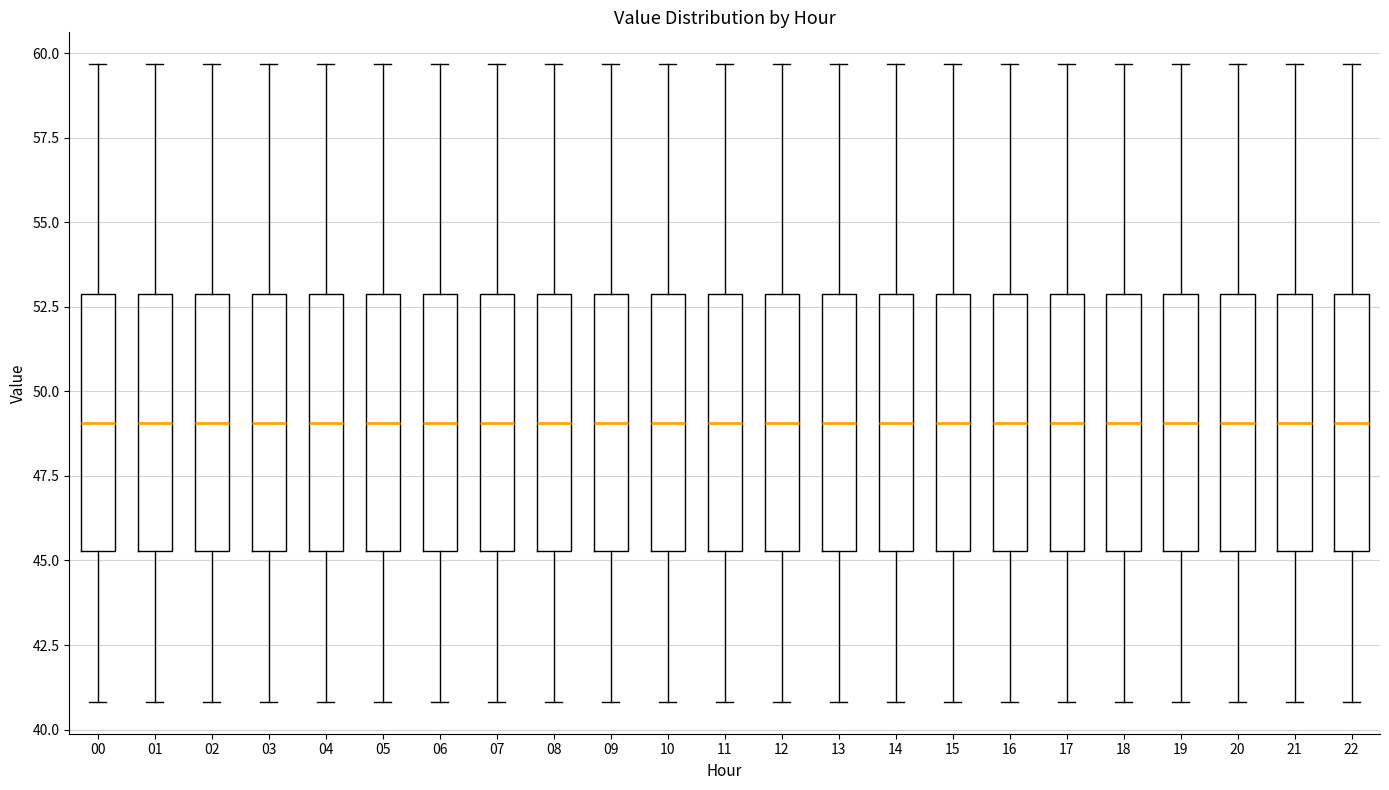

Reading left to right, transcribe this box plot: for each box, give where its median line is, the range the box spans, and where its two whiskers end, as read against the y-axis. The values are not printed on the chart, so give them approximately, as read against the axis.

00: median 49.0, box 45.5 to 53.0, whiskers 41.0 to 59.5
01: median 49.0, box 45.5 to 53.0, whiskers 41.0 to 59.5
02: median 49.0, box 45.5 to 53.0, whiskers 41.0 to 59.5
03: median 49.0, box 45.5 to 53.0, whiskers 41.0 to 59.5
04: median 49.0, box 45.5 to 53.0, whiskers 41.0 to 59.5
05: median 49.0, box 45.5 to 53.0, whiskers 41.0 to 59.5
06: median 49.0, box 45.5 to 53.0, whiskers 41.0 to 59.5
07: median 49.0, box 45.5 to 53.0, whiskers 41.0 to 59.5
08: median 49.0, box 45.5 to 53.0, whiskers 41.0 to 59.5
09: median 49.0, box 45.5 to 53.0, whiskers 41.0 to 59.5
10: median 49.0, box 45.5 to 53.0, whiskers 41.0 to 59.5
11: median 49.0, box 45.5 to 53.0, whiskers 41.0 to 59.5
12: median 49.0, box 45.5 to 53.0, whiskers 41.0 to 59.5
13: median 49.0, box 45.5 to 53.0, whiskers 41.0 to 59.5
14: median 49.0, box 45.5 to 53.0, whiskers 41.0 to 59.5
15: median 49.0, box 45.5 to 53.0, whiskers 41.0 to 59.5
16: median 49.0, box 45.5 to 53.0, whiskers 41.0 to 59.5
17: median 49.0, box 45.5 to 53.0, whiskers 41.0 to 59.5
18: median 49.0, box 45.5 to 53.0, whiskers 41.0 to 59.5
19: median 49.0, box 45.5 to 53.0, whiskers 41.0 to 59.5
20: median 49.0, box 45.5 to 53.0, whiskers 41.0 to 59.5
21: median 49.0, box 45.5 to 53.0, whiskers 41.0 to 59.5
22: median 49.0, box 45.5 to 53.0, whiskers 41.0 to 59.5